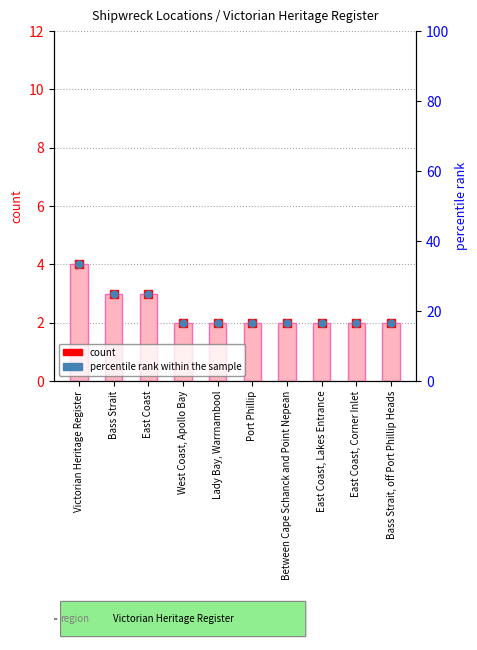

Rank the categories by value from lowest to highest.

West Coast, Apollo Bay, Lady Bay, Warrnambool, Port Phillip, Between Cape Schanck and Point Nepean, East Coast, Lakes Entrance, East Coast, Corner Inlet, Bass Strait, off Port Phillip Heads, Bass Strait, East Coast, Victorian Heritage Register